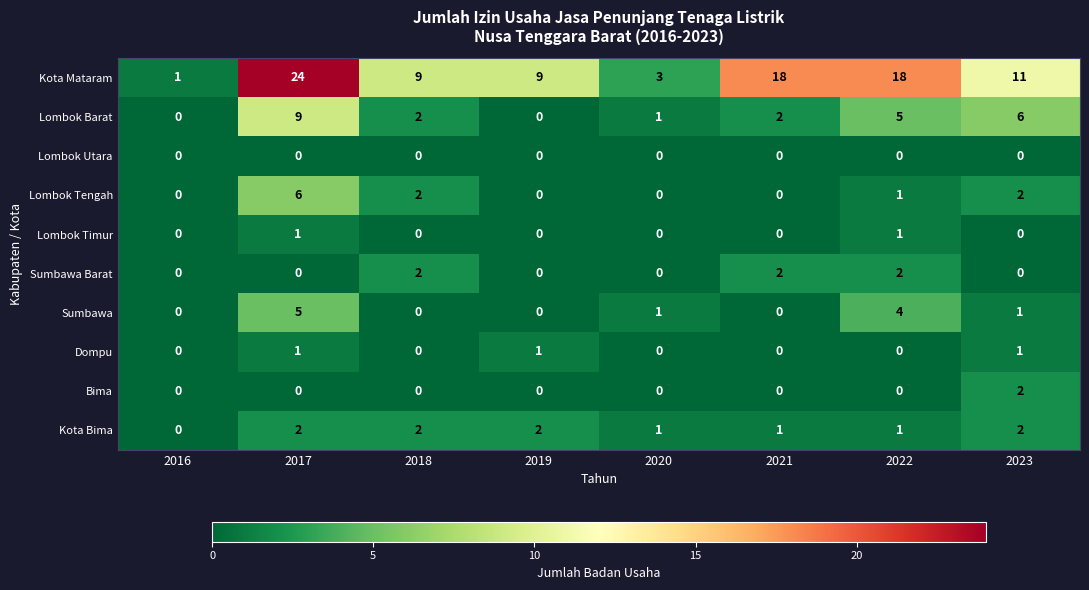

What is the greatest value displayed?

24